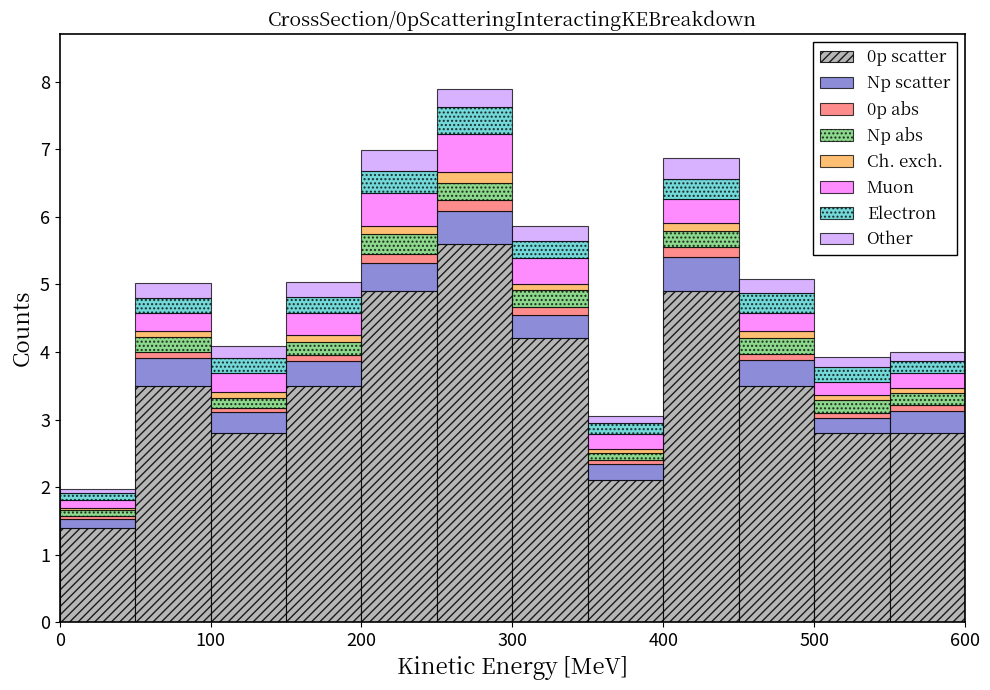

What is the total height of the stacked bar covering 100 to 150 on the x-axis? The values are not printed on the chart, so give them approximately, as read against the axis.

4.1